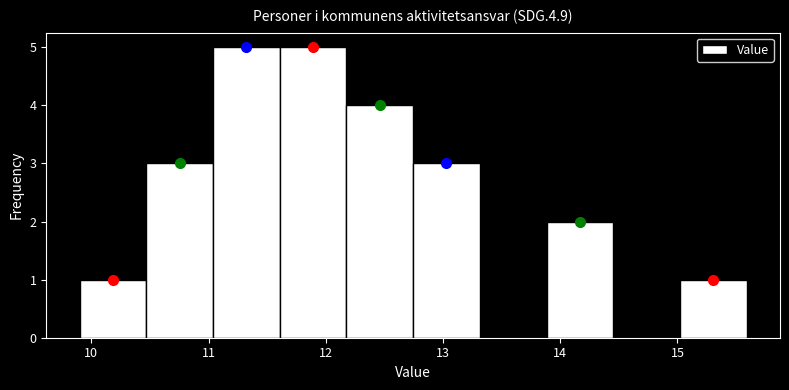

How tall is the bar that spans 9.9 to 10.5 on the x-axis? Neither the bar edges nor the heights are printed on the chart, so give them approximately, as read against the axes.

1